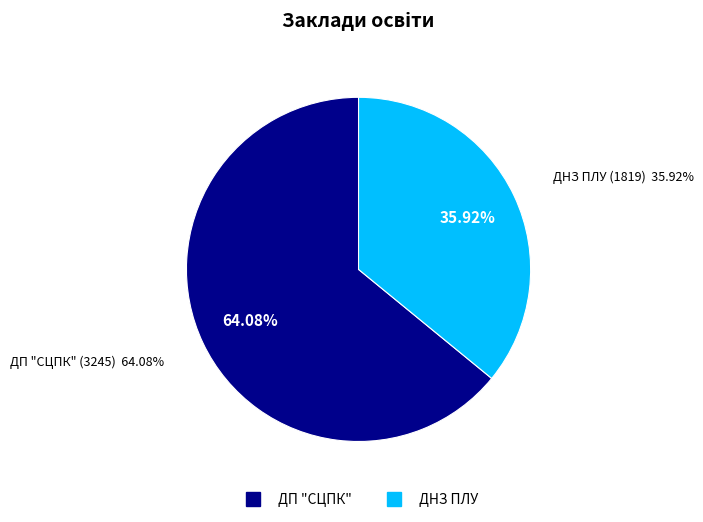

Is there any slice that represents more than half of the pie?

Yes